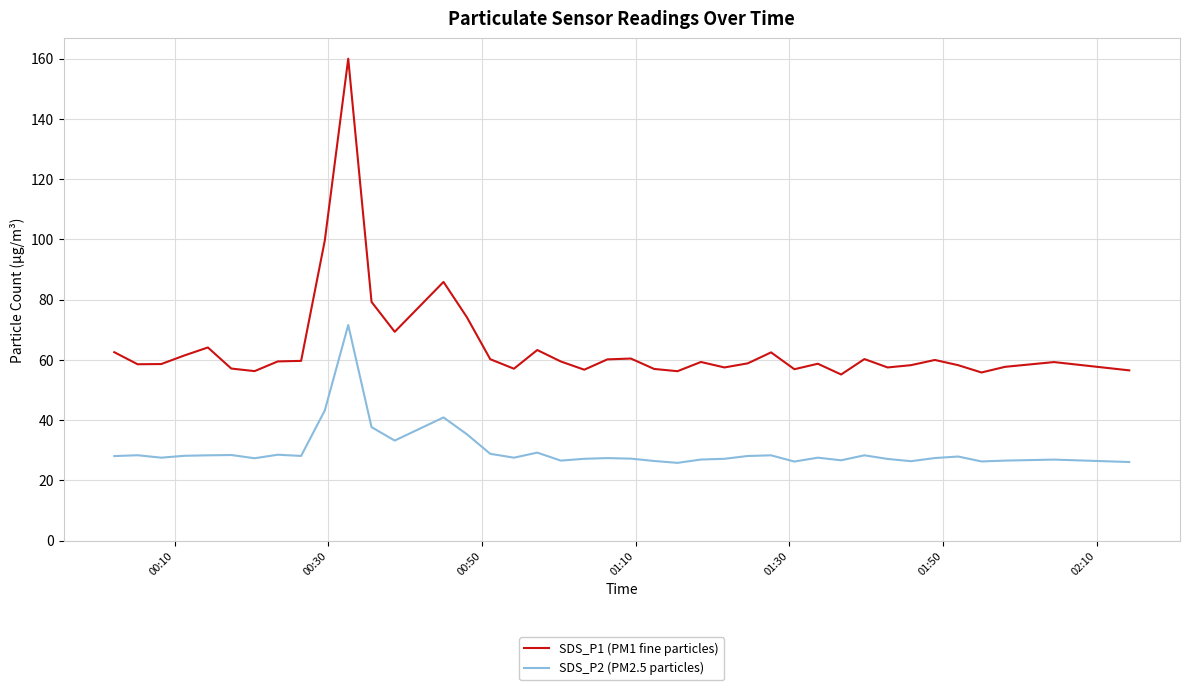

What is the average value of the SDS_P2 (PM2.5 particles) series?

29.9